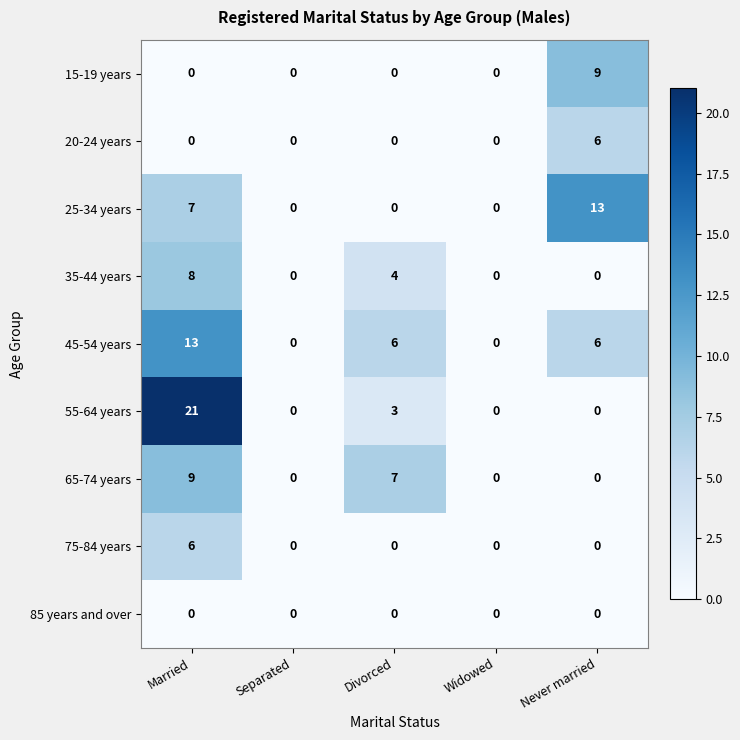

At how many categories does at least one series exceed 15?

1